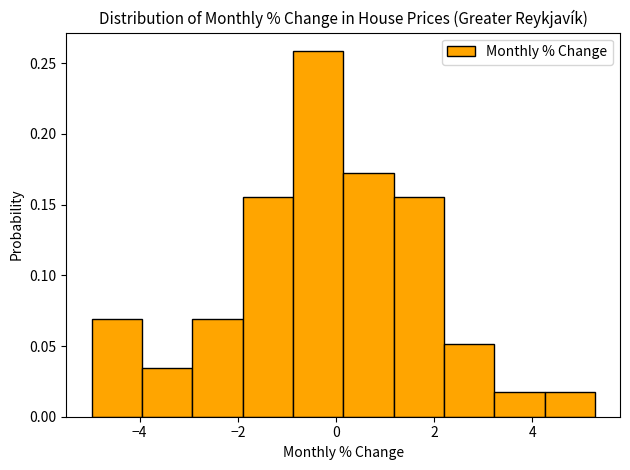

Reading left to right, transcribe this chart: for each bar, give the range it covers on the x-axis and its height. Neither the bar edges nor the heights are printed on the chart, so give them approximately, as read against the axes.

-5.0 to -4.0: 0.070
-4.0 to -3.0: 0.035
-3.0 to -2.0: 0.070
-2.0 to -0.8: 0.155
-0.8 to 0.2: 0.260
0.2 to 1.2: 0.170
1.2 to 2.2: 0.155
2.2 to 3.2: 0.050
3.2 to 4.2: 0.015
4.2 to 5.2: 0.015